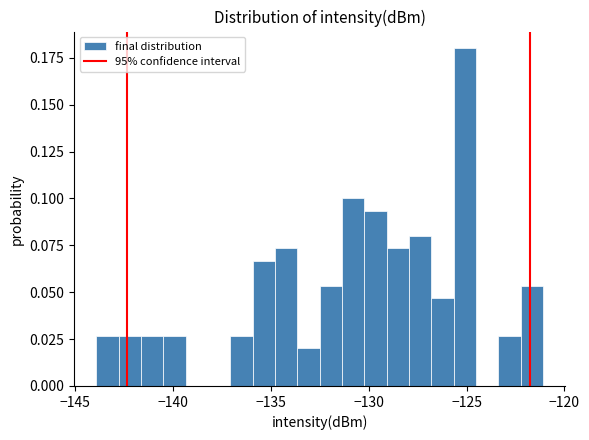

Read against the x-axis, roughly where is the centre of the tallest bar?

-125.0